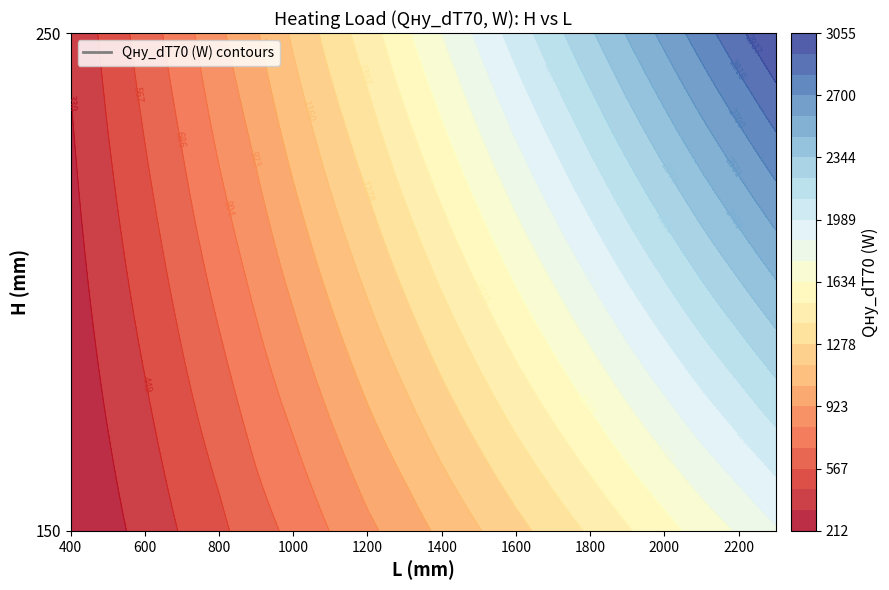

Rank the series by their average value, from lowest to highest.

150, 250